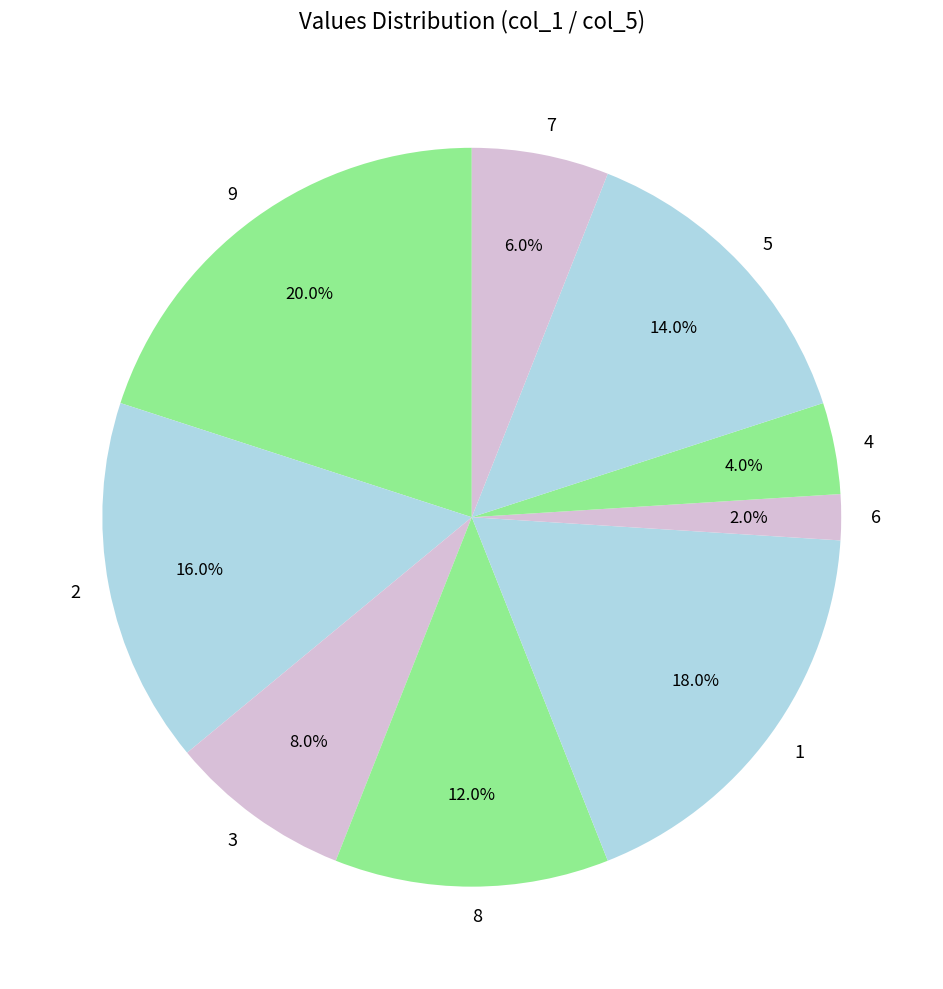

True or false: 7 accounts for 1% of the total.

False